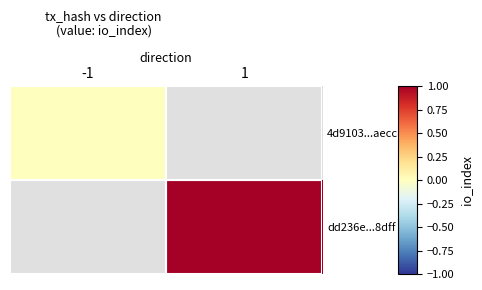

Is it true that 4d9103...aecc equals 0.0 at -1?

True